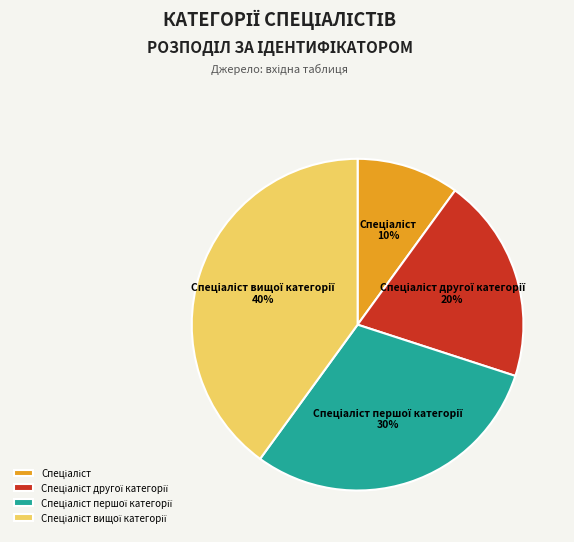

Is there a majority slice in this chart?

No